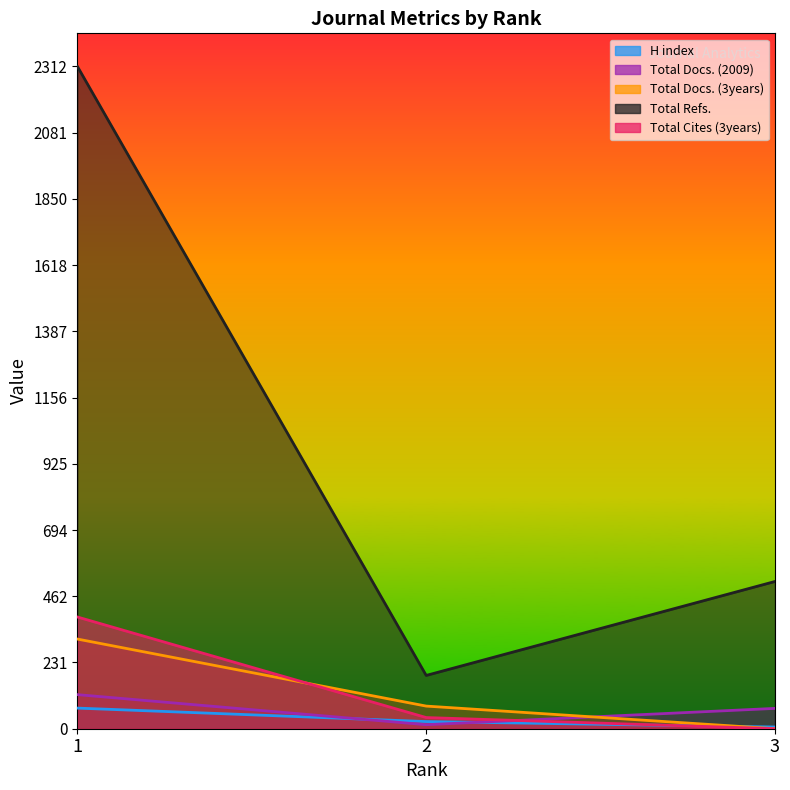

At which category does the chart reach its minimum across all series?

3